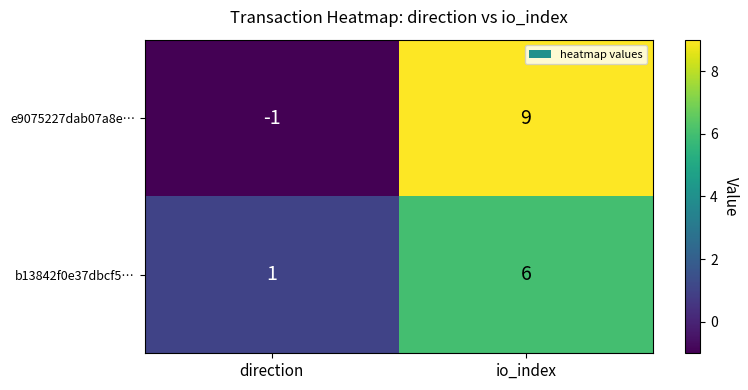

Reading right to left, list all the values displayed in this chart.

e9075227dab07a8e…: 9	-1
b13842f0e37dbcf5…: 6	1